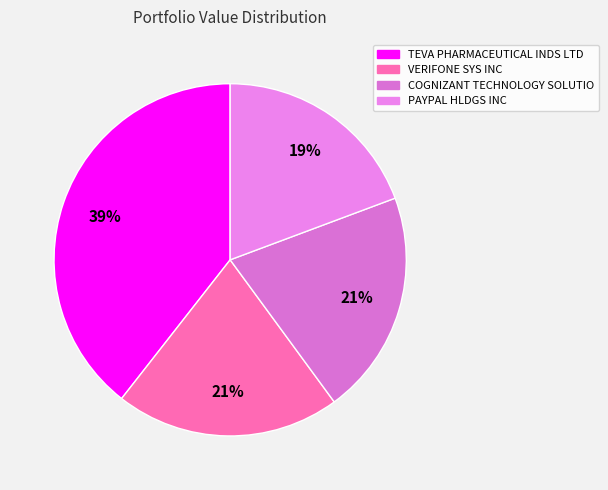

How many slices are in this pie chart?

4